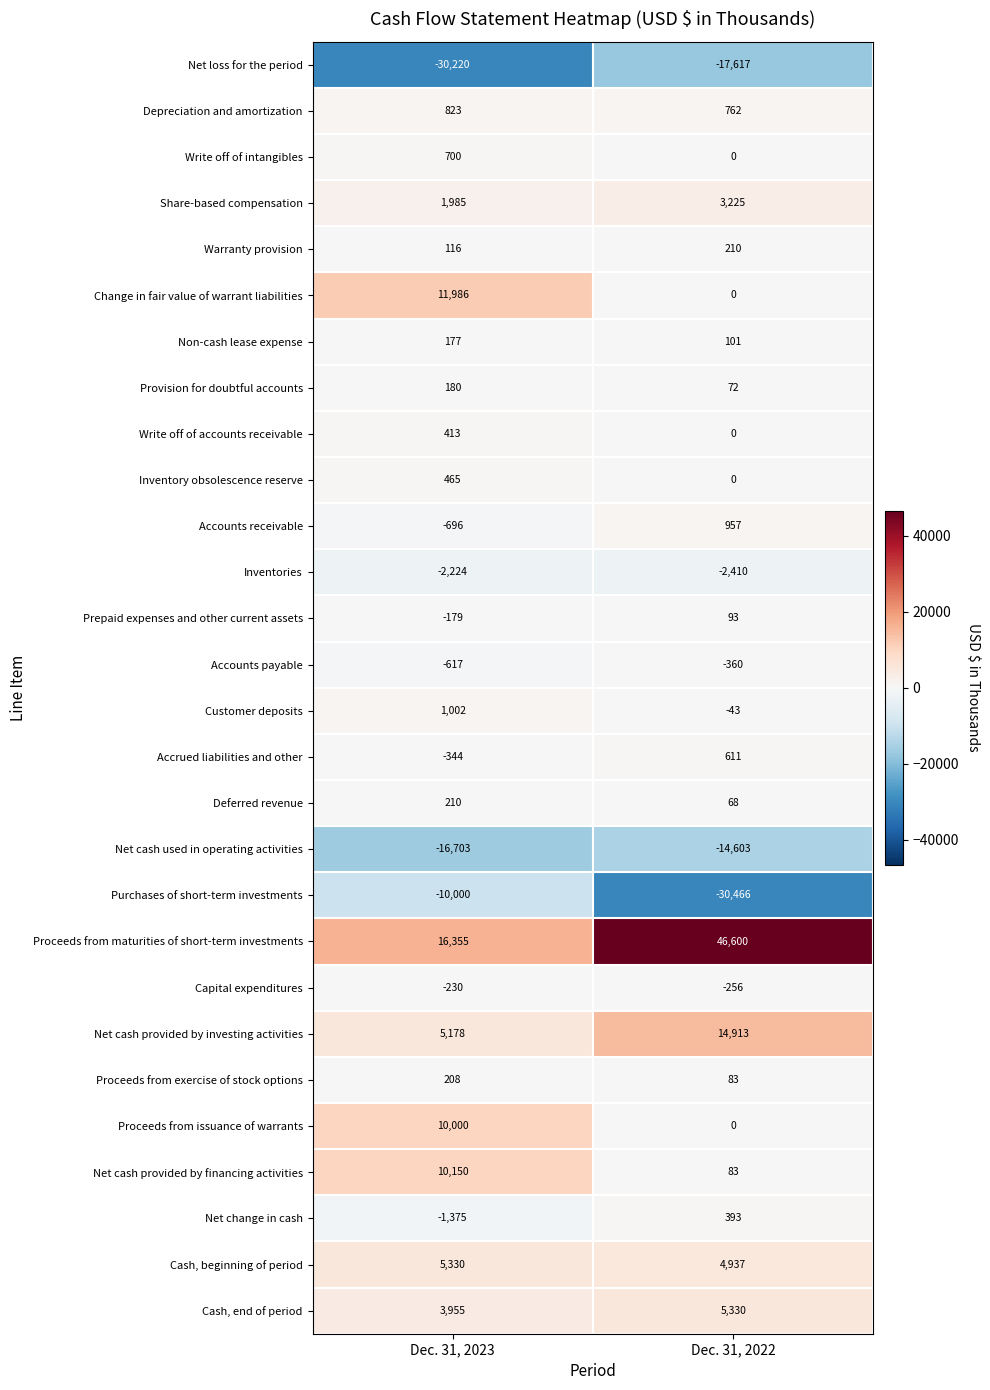

Read the Share-based compensation value at Dec. 31, 2022, to the nearest 100.

3200